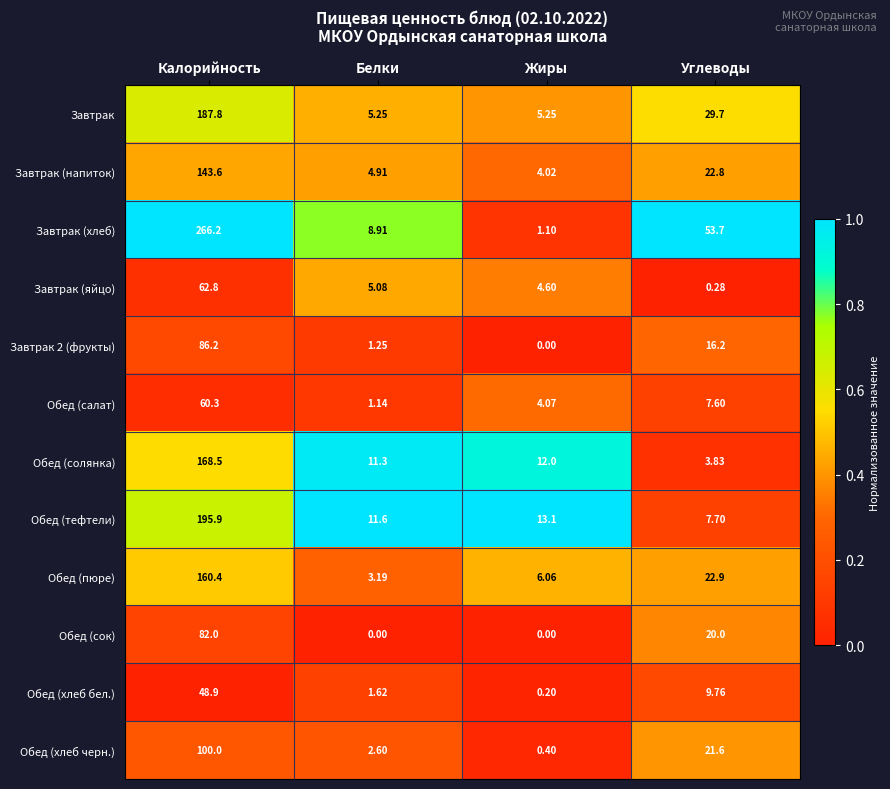

Which series has the widest spread of values?

Завтрак (хлеб)